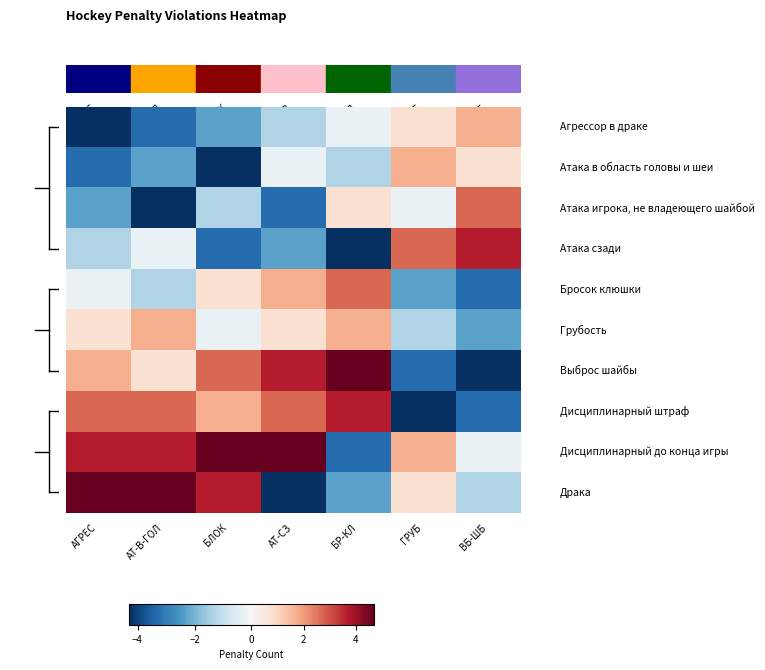

What is the greatest value displayed?

4.7